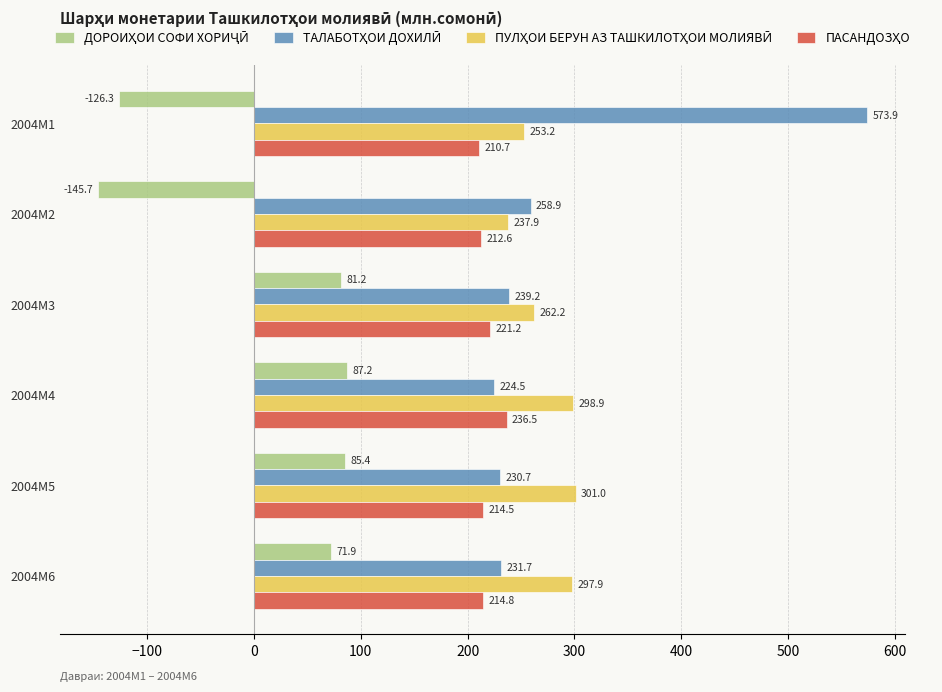

At how many categories does at least one series exceed 25?

6